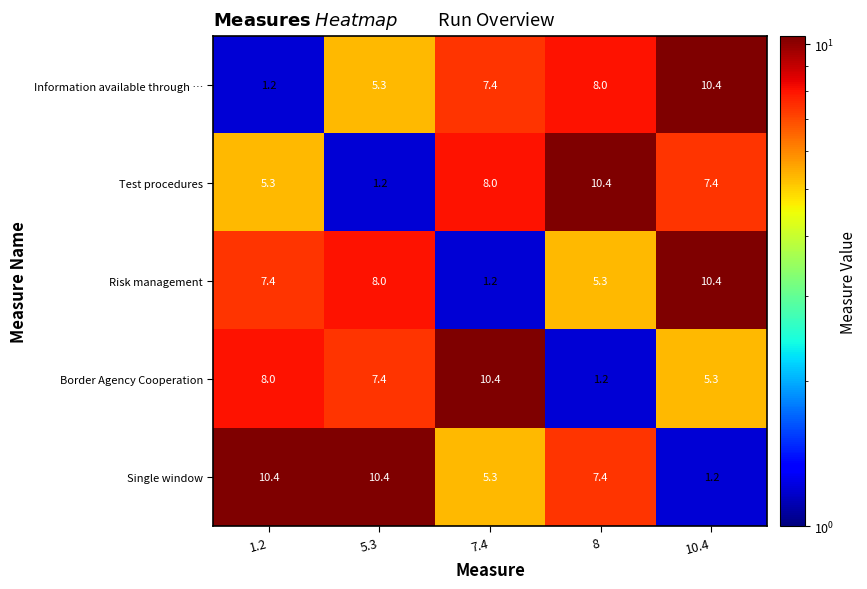

What is the average value of the Risk management series?

6.5